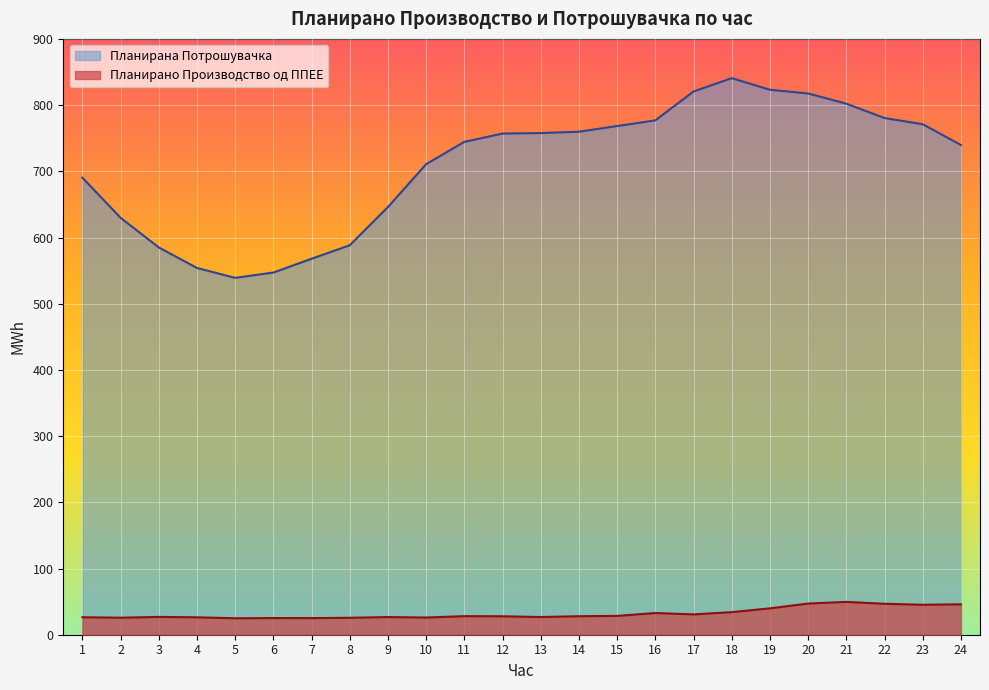

Reading right to left, what are all the values shown in this chart?

Планирано Производство од ППЕЕ: 46.0	45.2	46.7	49.6	47.1	39.9	34.1	30.7	32.7	28.4	28.0	26.7	27.8	28.0	26.0	26.7	25.6	25.1	25.2	24.9	26.3	26.9	25.7	26.4
Планирана Потрошувачка: 739.7	771.1	780.4	802.2	817.5	823.2	840.7	820.5	776.9	768.3	759.8	757.7	757.0	744.5	710.7	646.0	588.3	567.9	547.1	539.0	554.0	585.0	629.8	690.4